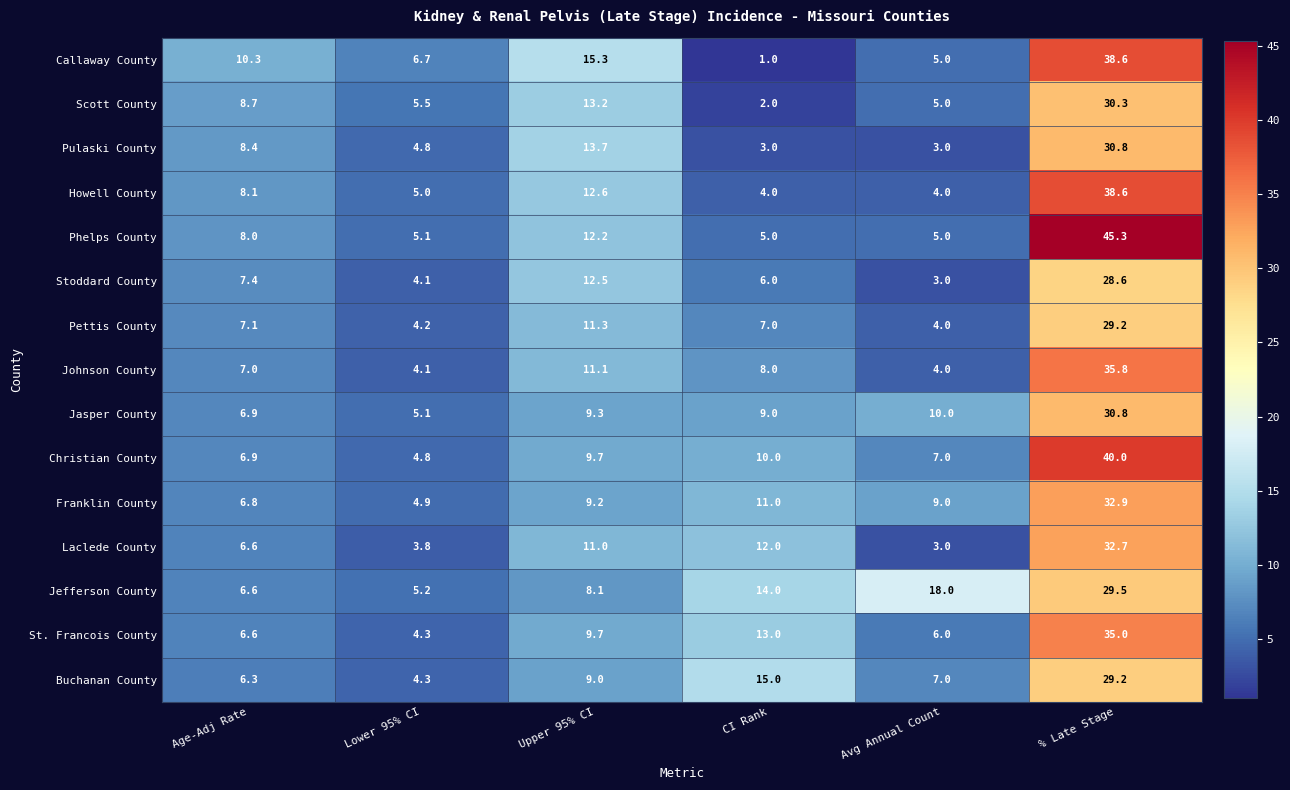

Read the Howell County value at Upper 95% CI.

12.6